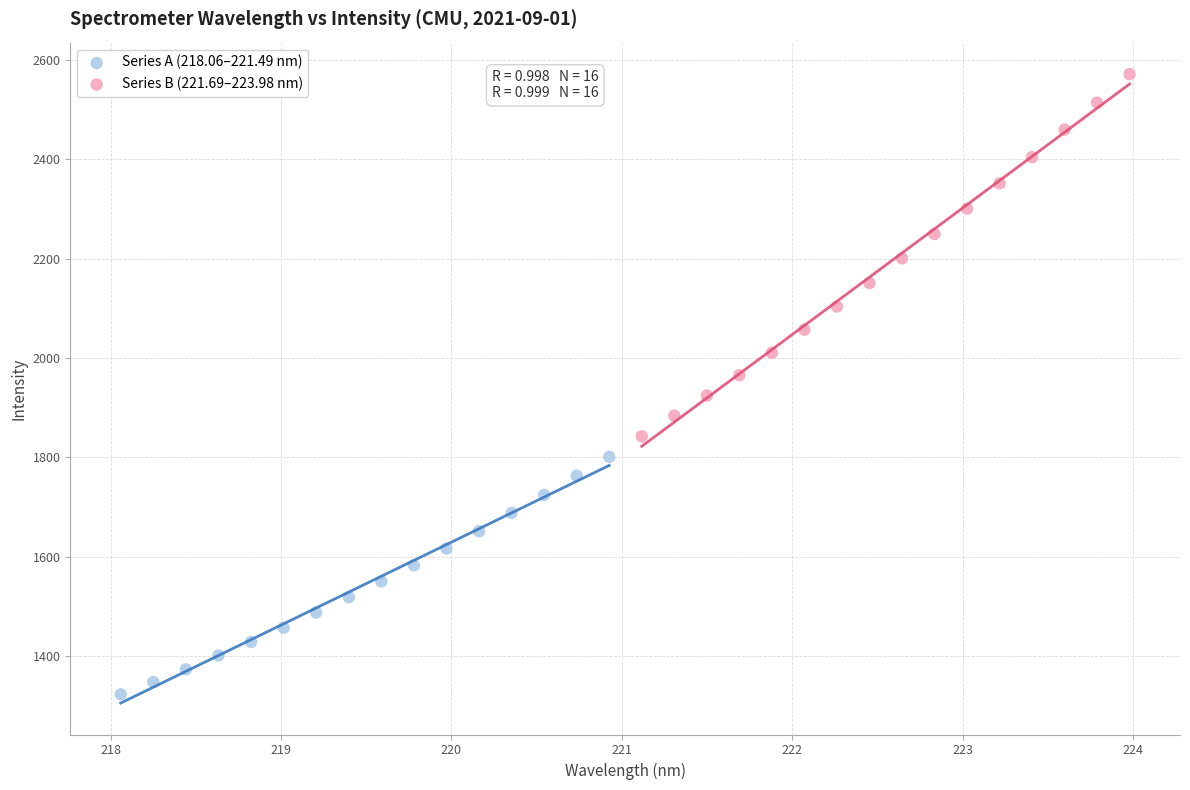

Which series has the widest spread of Y values?

Series B (221.69–223.98 nm)